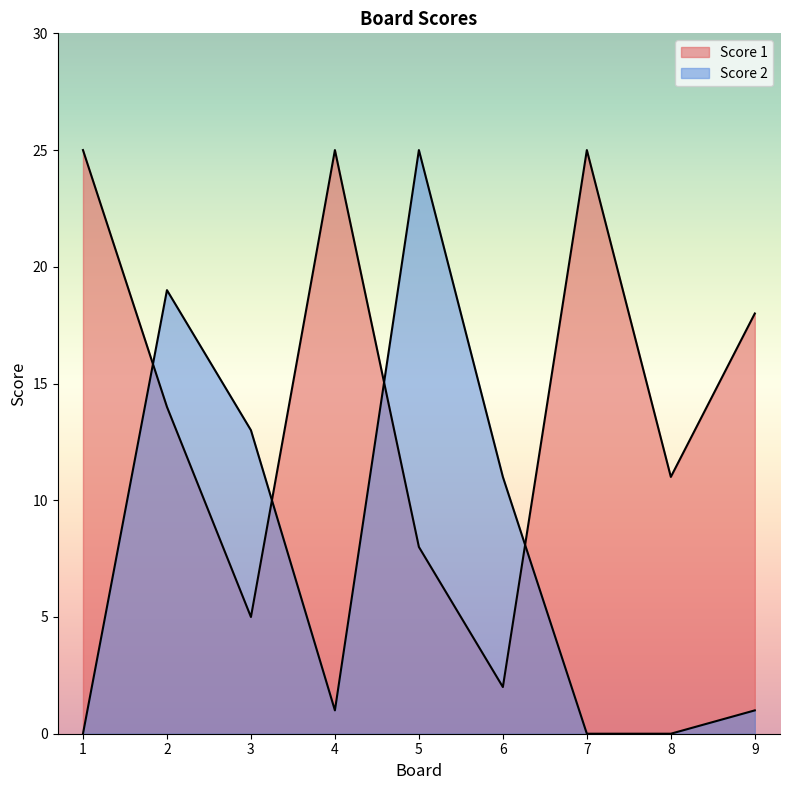

Which has a higher value, 1 or 8?

1